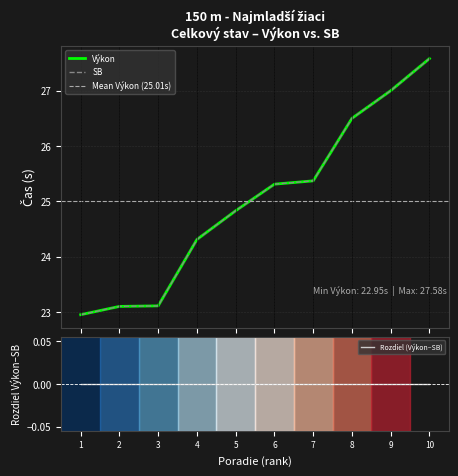

What is the smallest value displayed?

22.9